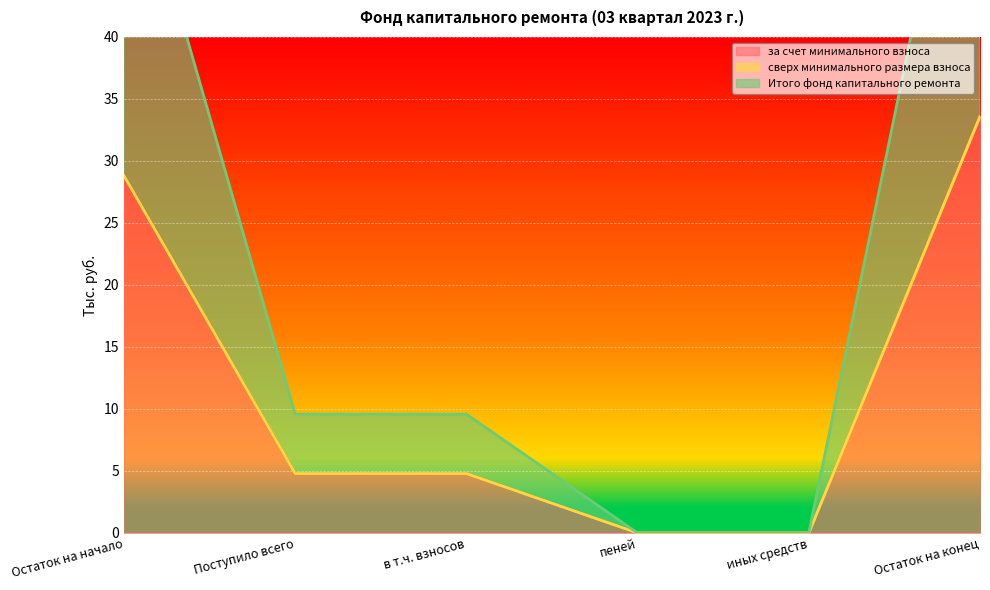

What is the maximum value for за счет минимального взноса?

33.6